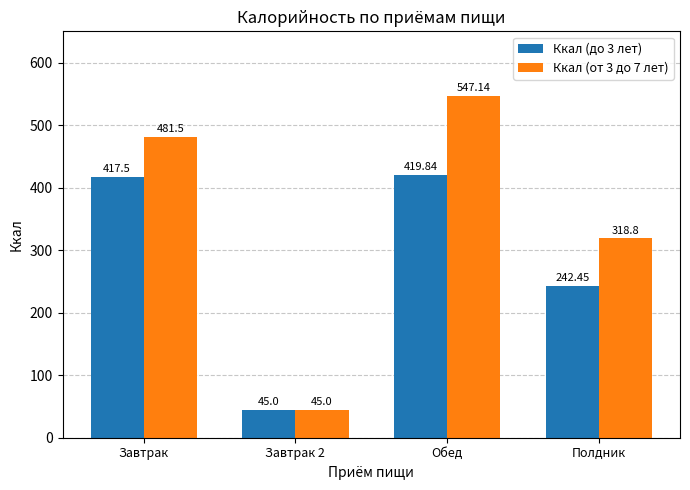

How many categories are shown in the chart?

4